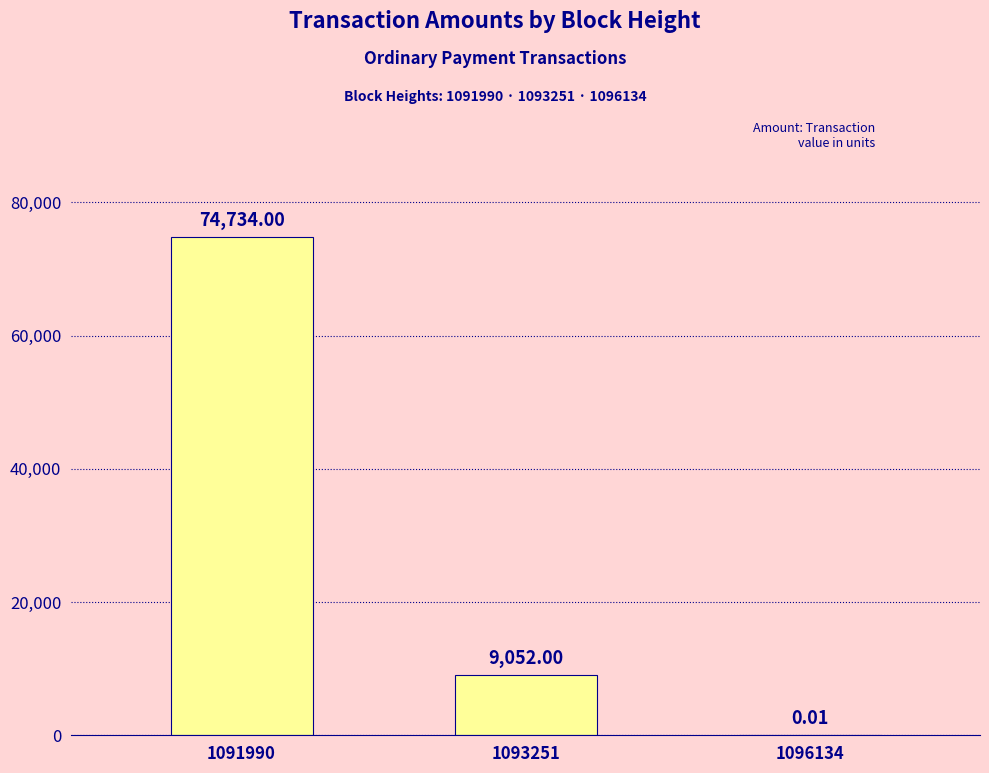

What is the sum of the values at 1096134 and 1093251?

9052.0